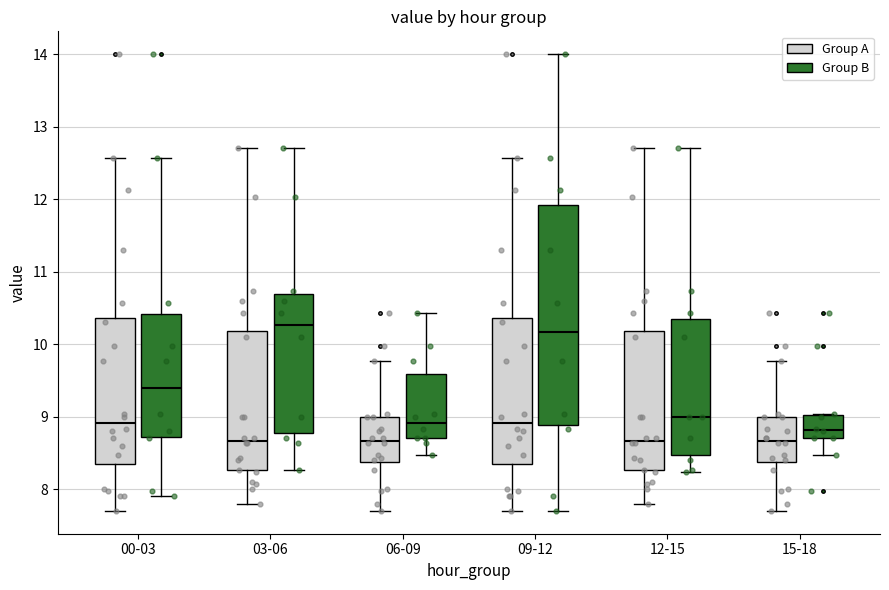

Reading left to right, transcribe this box plot: for each box, give where its median line is, the range the box spans, and where its two whiskers end, as read against the y-axis. The values are not printed on the chart, so give them approximately, as read against the axis.

00-03 (Group A): median 8.9, box 8.4 to 10.4, whiskers 7.7 to 12.6
00-03 (Group B): median 9.4, box 8.7 to 10.4, whiskers 7.9 to 12.6
03-06 (Group A): median 8.7, box 8.3 to 10.2, whiskers 7.8 to 12.7
03-06 (Group B): median 10.3, box 8.8 to 10.7, whiskers 8.3 to 12.7
06-09 (Group A): median 8.7, box 8.4 to 9.0, whiskers 7.7 to 9.8
06-09 (Group B): median 8.9, box 8.7 to 9.6, whiskers 8.5 to 10.4
09-12 (Group A): median 8.9, box 8.4 to 10.4, whiskers 7.7 to 12.6
09-12 (Group B): median 10.2, box 8.9 to 11.9, whiskers 7.7 to 14.0
12-15 (Group A): median 8.7, box 8.3 to 10.2, whiskers 7.8 to 12.7
12-15 (Group B): median 9.0, box 8.5 to 10.3, whiskers 8.2 to 12.7
15-18 (Group A): median 8.7, box 8.4 to 9.0, whiskers 7.7 to 9.8
15-18 (Group B): median 8.8, box 8.7 to 9.0, whiskers 8.5 to 9.0